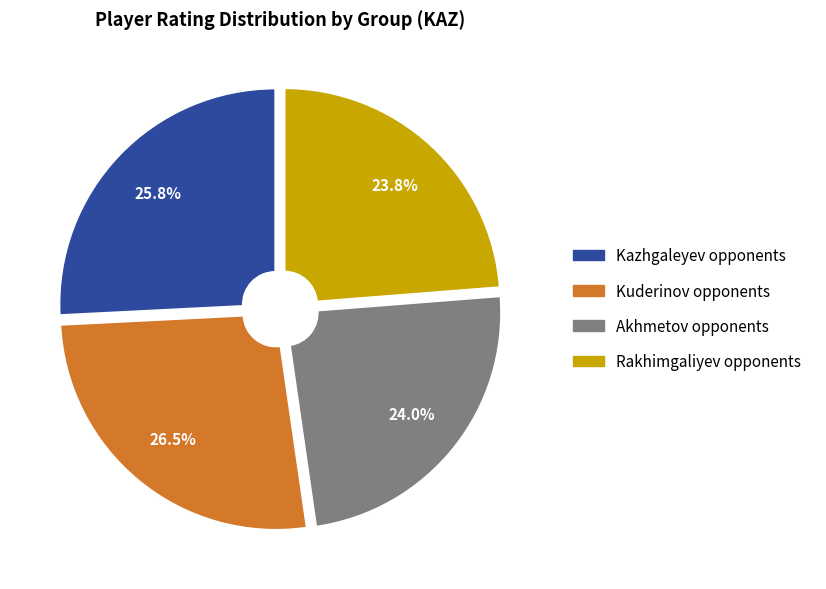

Is there a majority slice in this chart?

No